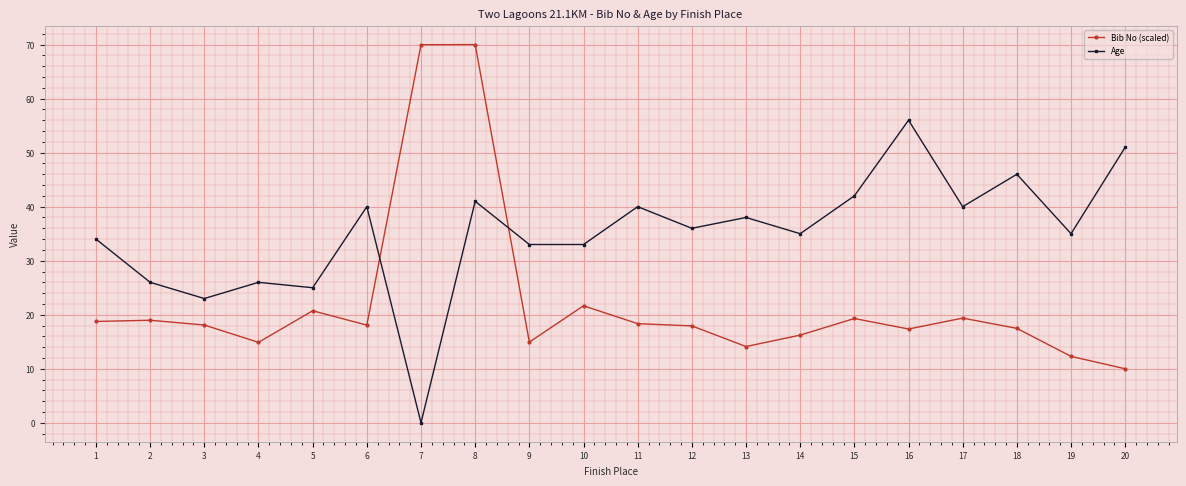

At how many categories does at least one series exceed 20?

20